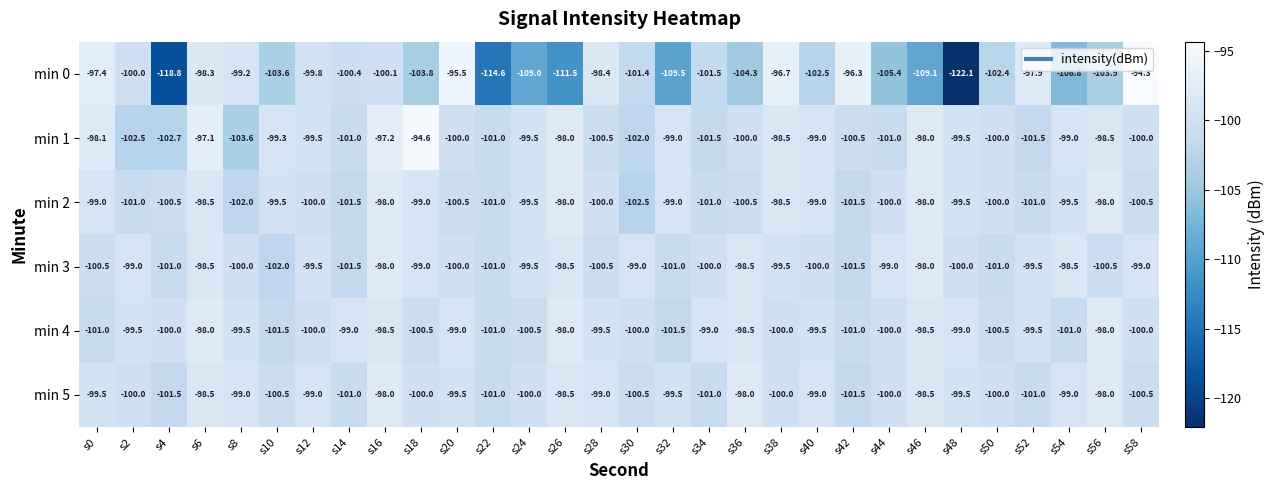

Rank the series at s4 from lowest to highest value.

min 0, min 1, min 5, min 3, min 2, min 4